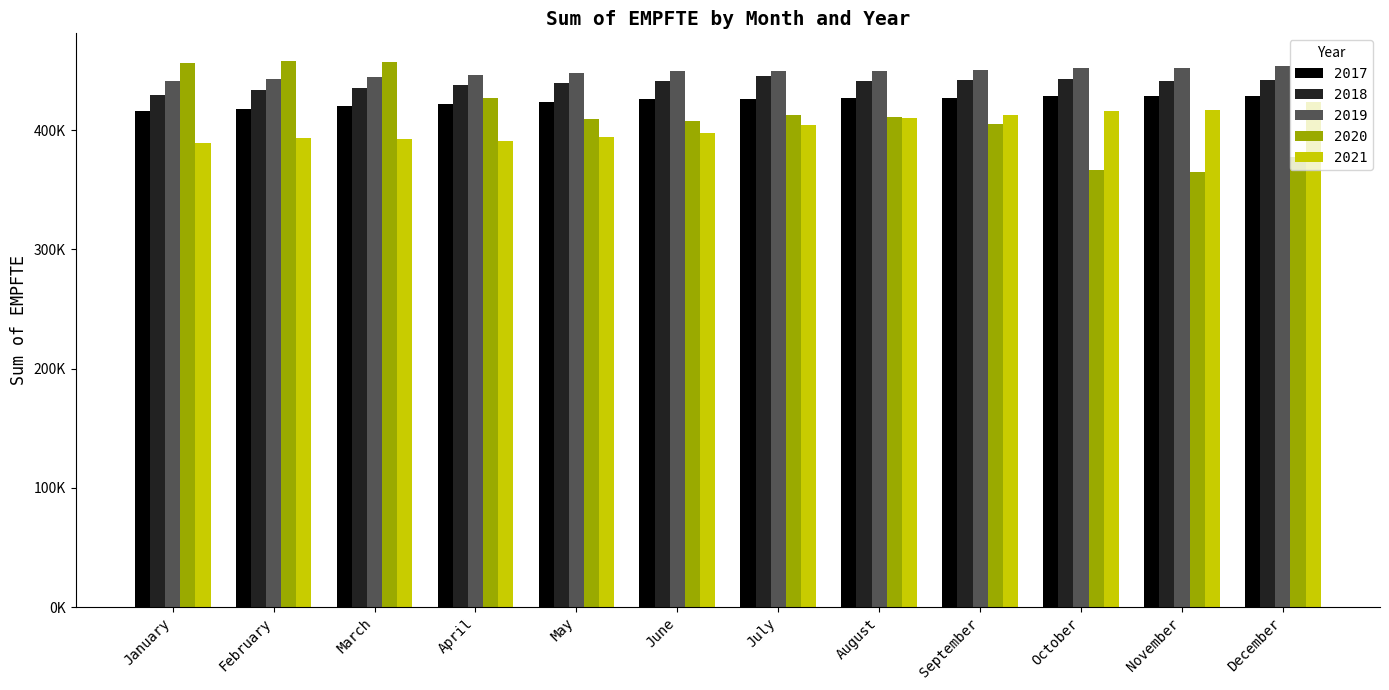

At how many categories does at least one series exceed 378952?

12